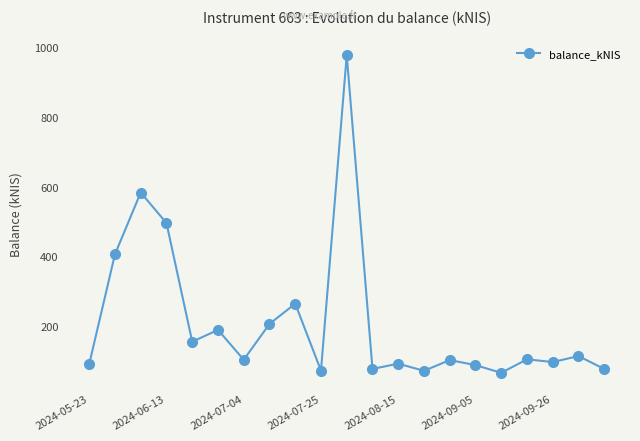

What is the average value?

212.7